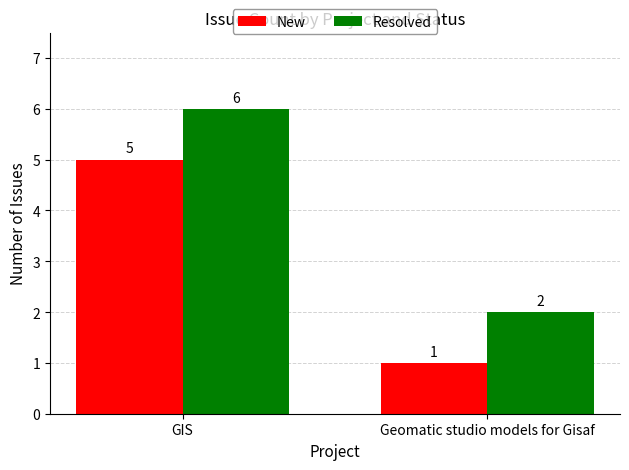

At how many categories does at least one series exceed 5?

1